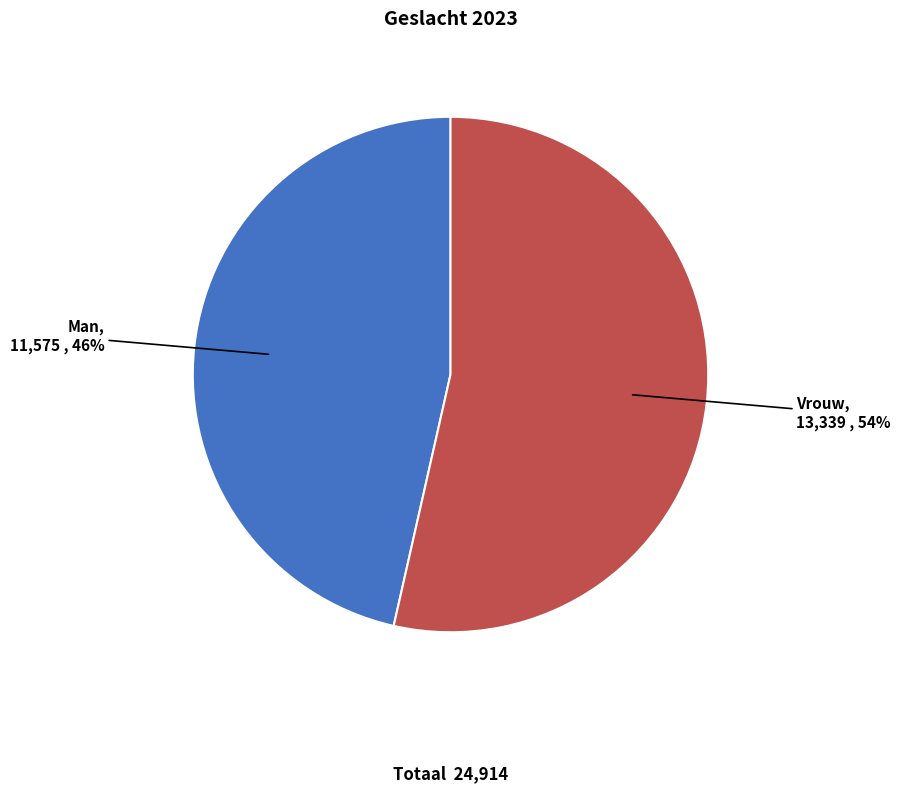

How many slices are in this pie chart?

2